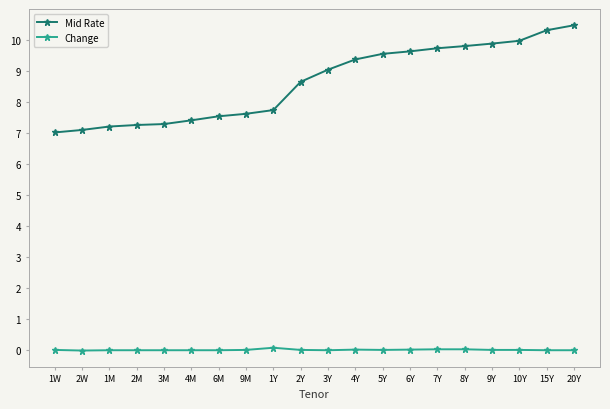

What value does the Mid Rate series have at 3Y?

9.0